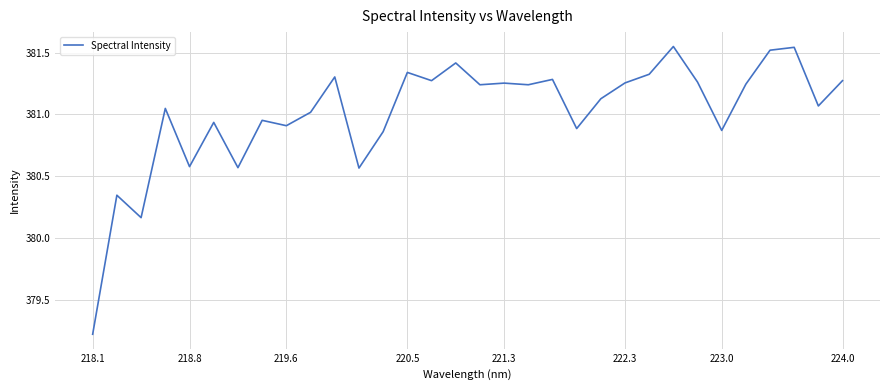

Does the chart have visible grid lines?

Yes